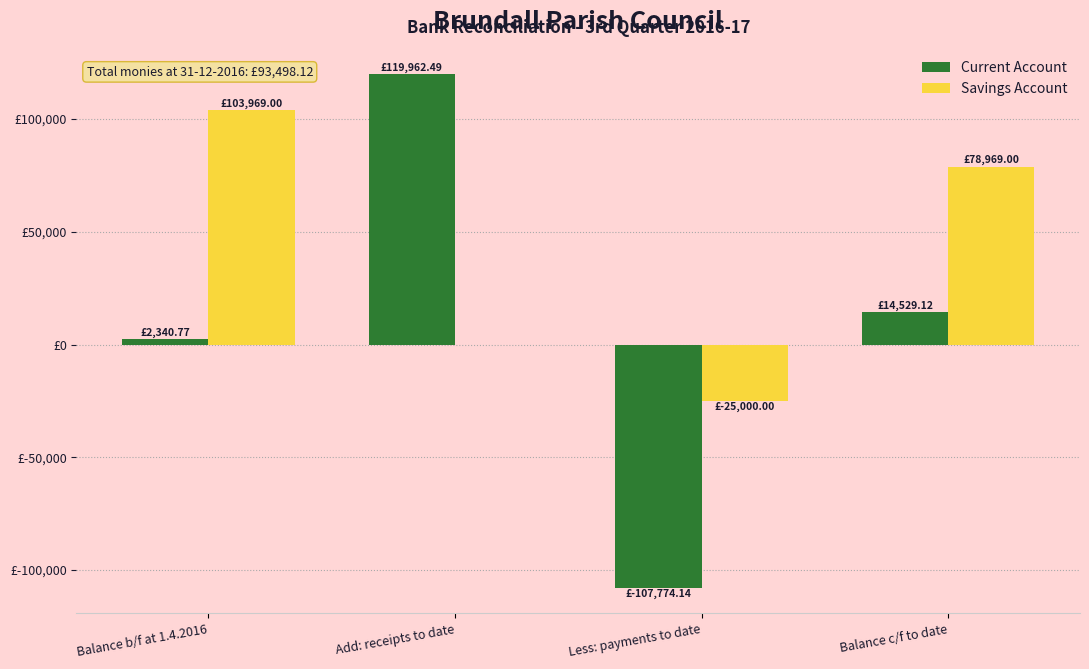

Rank the series at Add: receipts to date from highest to lowest value.

Current Account, Savings Account